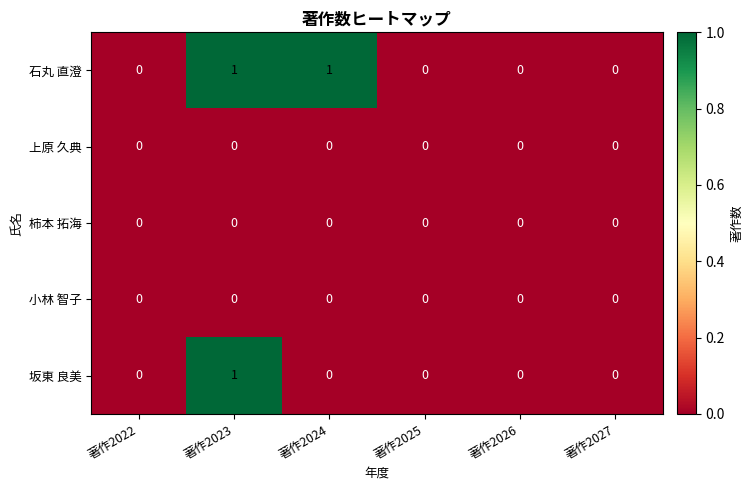

Reading left to right, what are all the values shown in this chart?

石丸 直澄: 著作2022=0	著作2023=1	著作2024=1	著作2025=0	著作2026=0	著作2027=0
上原 久典: 著作2022=0	著作2023=0	著作2024=0	著作2025=0	著作2026=0	著作2027=0
柿本 拓海: 著作2022=0	著作2023=0	著作2024=0	著作2025=0	著作2026=0	著作2027=0
小林 智子: 著作2022=0	著作2023=0	著作2024=0	著作2025=0	著作2026=0	著作2027=0
坂東 良美: 著作2022=0	著作2023=1	著作2024=0	著作2025=0	著作2026=0	著作2027=0